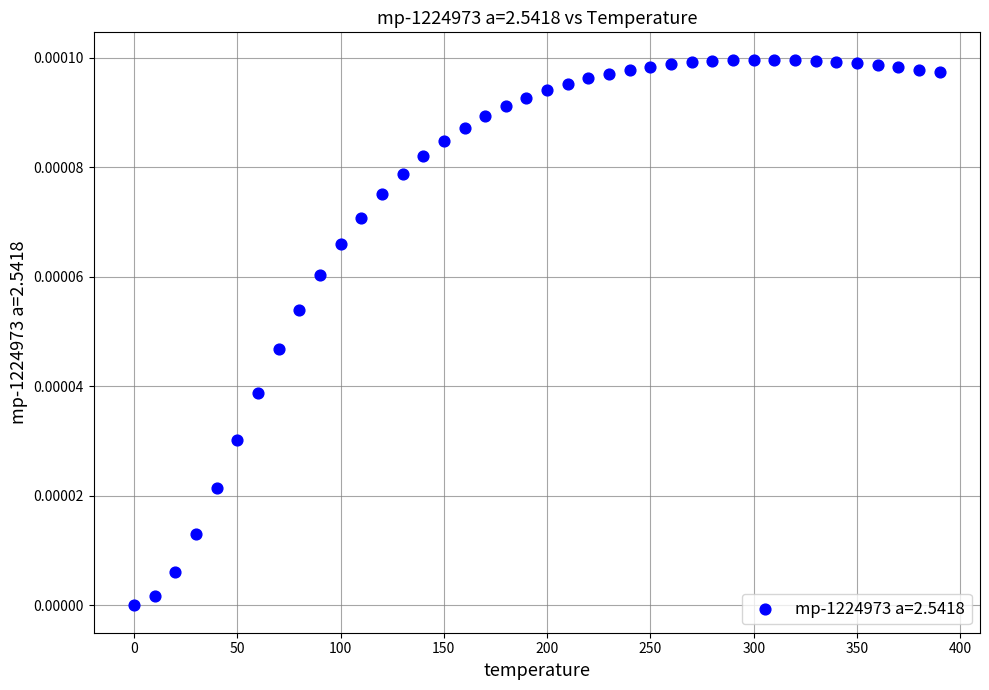

What is the range of X values (max minus min)?

390.0